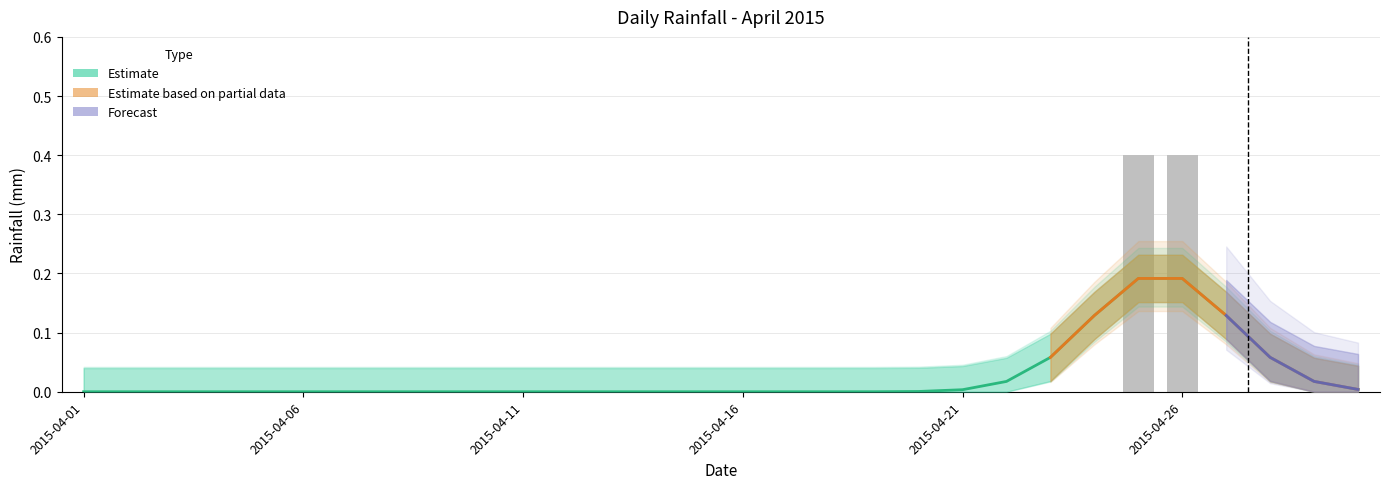

True or false: the data shows 0.2 at 2015-04-05.

False